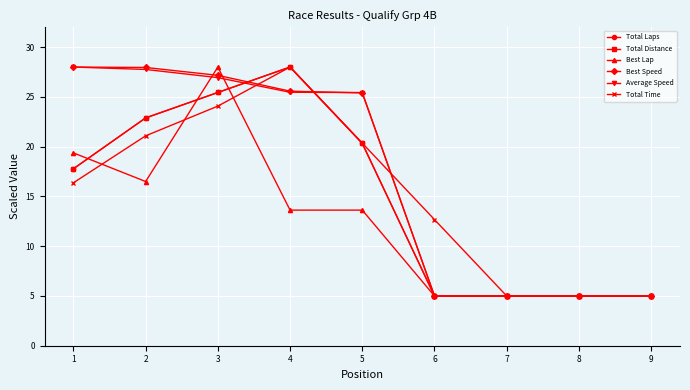

Is this an area chart (filled region under the line)?

No